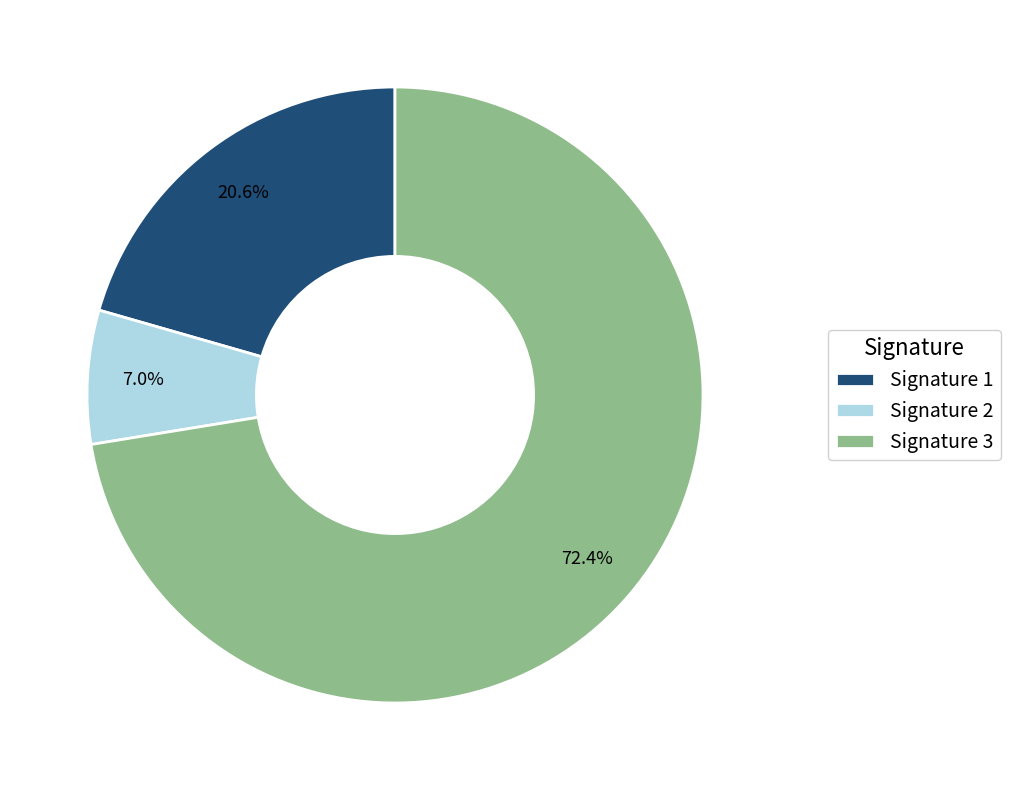

Count the number of slices in the pie.

3